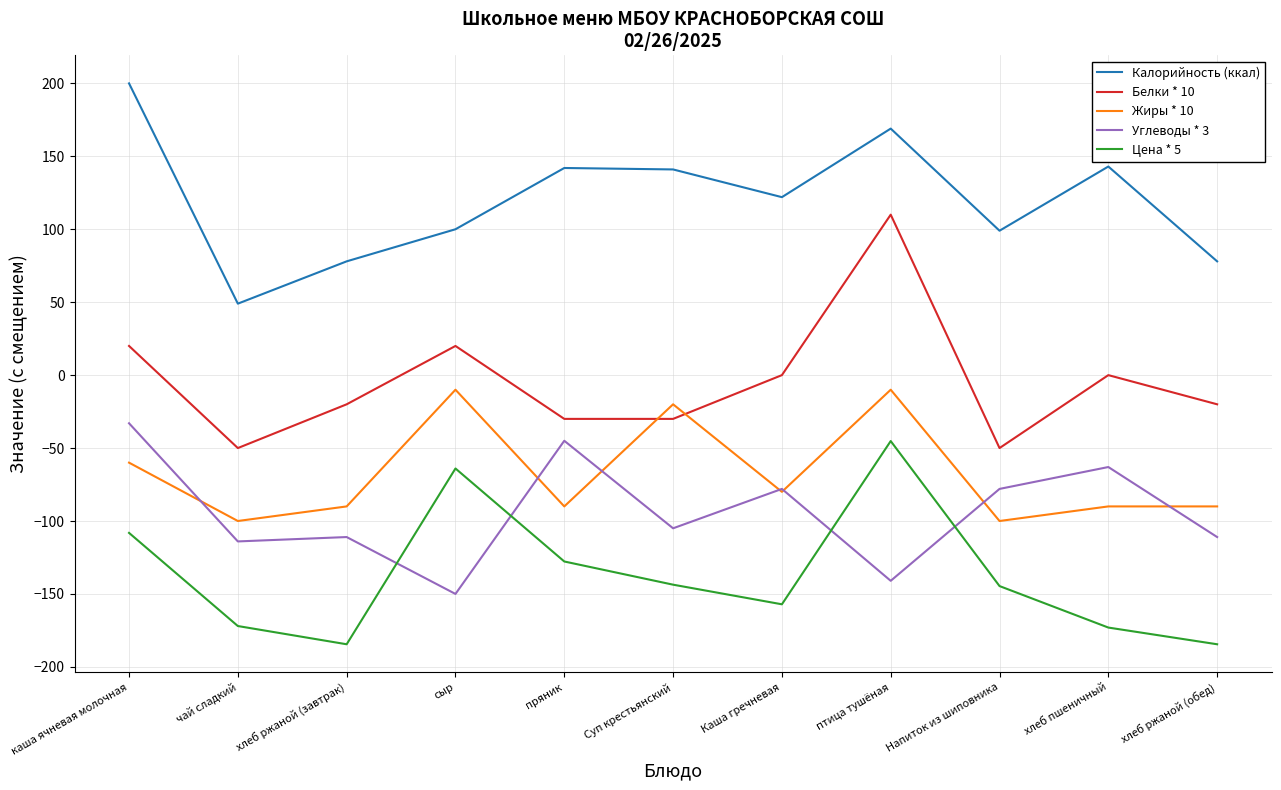

At which label does Белки * 10 first exceed -20?

каша ячневая молочная